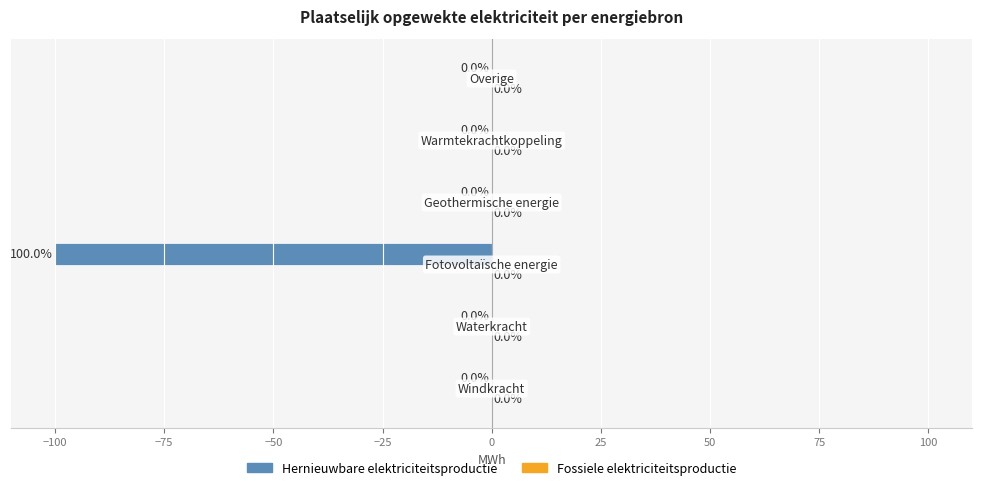

What is the sum of all values?

-100